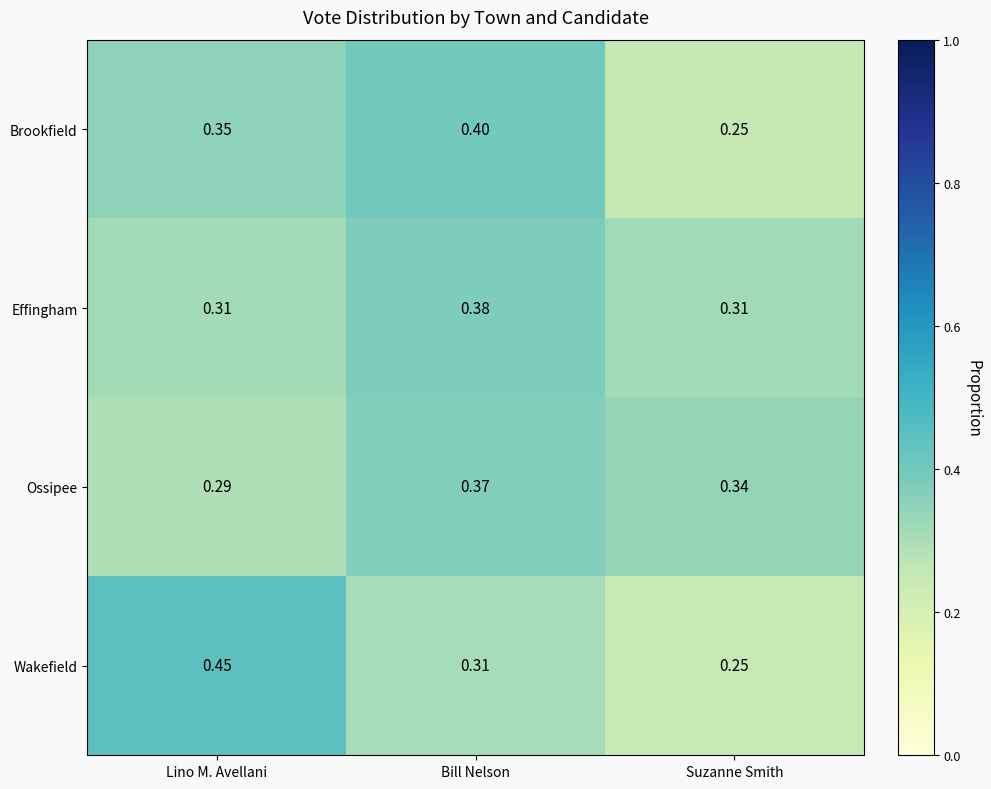

Which series has the widest spread of values?

Wakefield